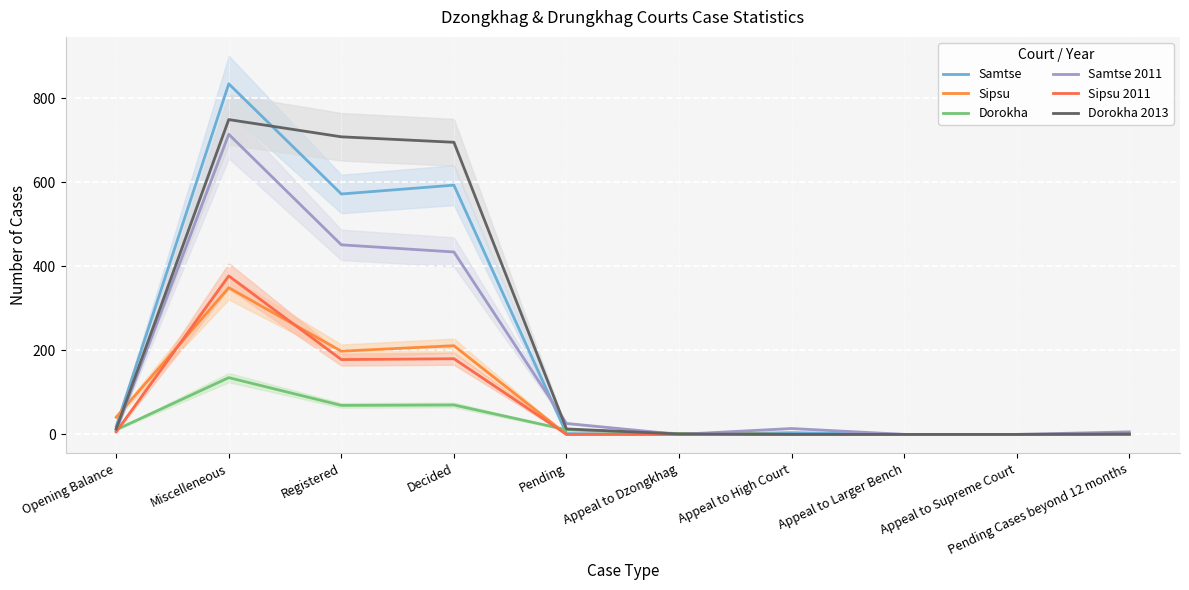

Where is the first local minimum for Sipsu 2011?

Registered